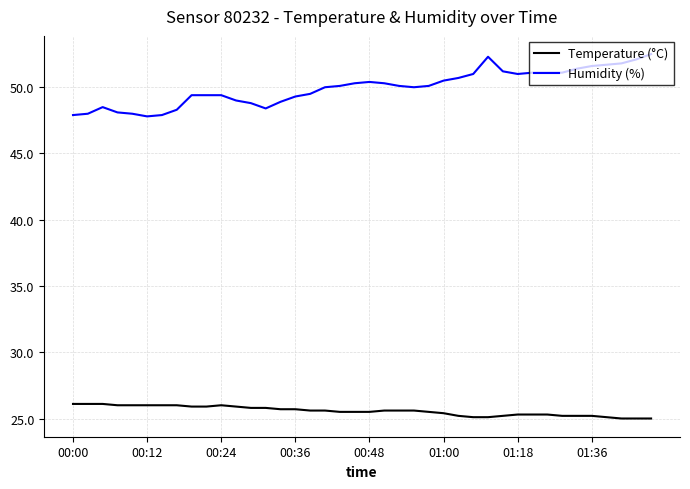

Does the chart display data point markers on the line(s)?

No